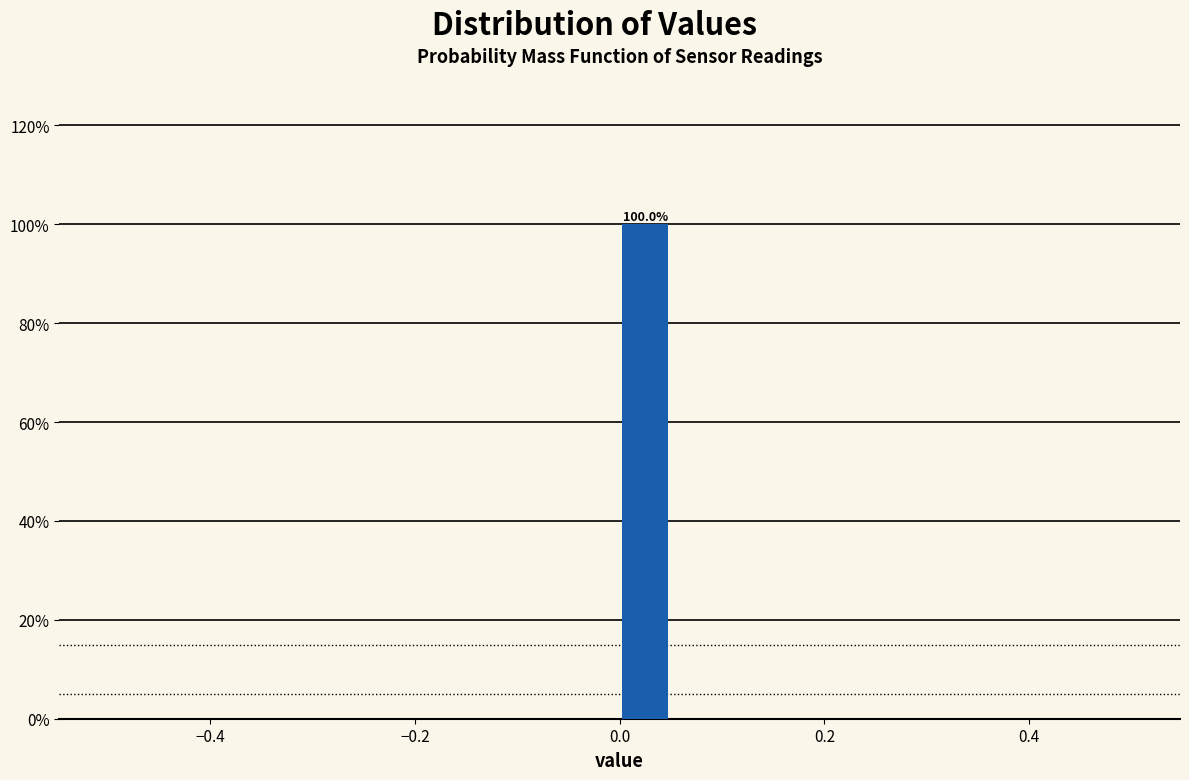

Around what value on the x-axis is the tallest bar? Give the approximate position of its centre, as read against the axis.

0.02